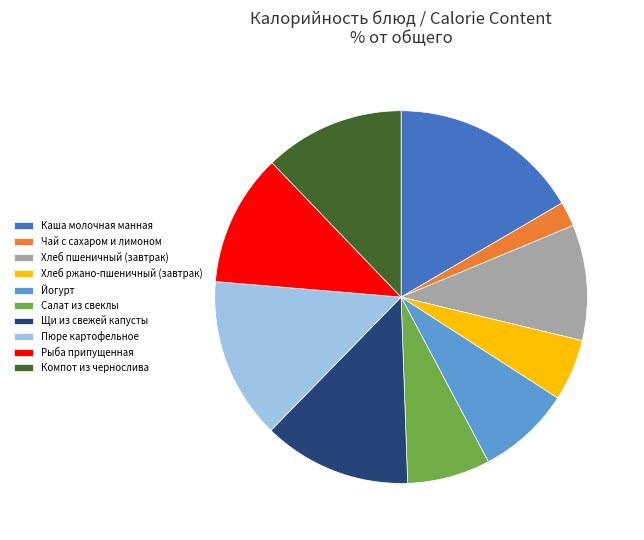

How many segments does this pie chart have?

10